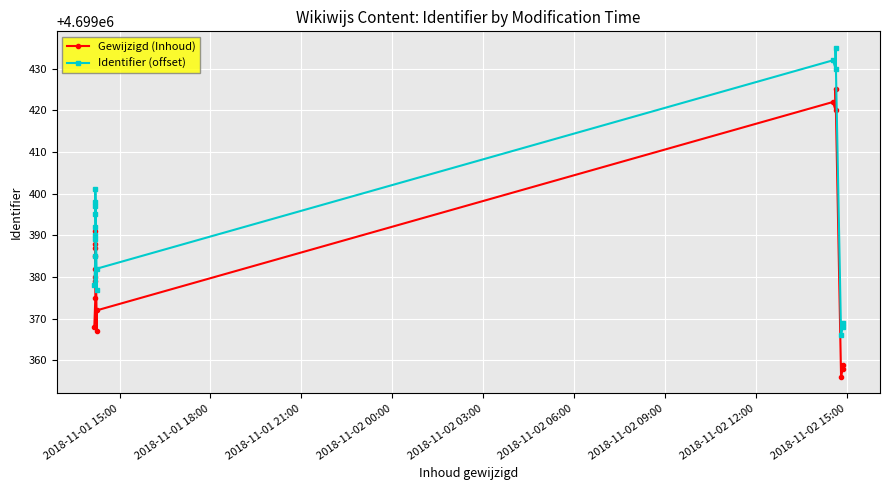

The Gewijzigd (Inhoud) series shows 8141786 at 15. True or false?

False